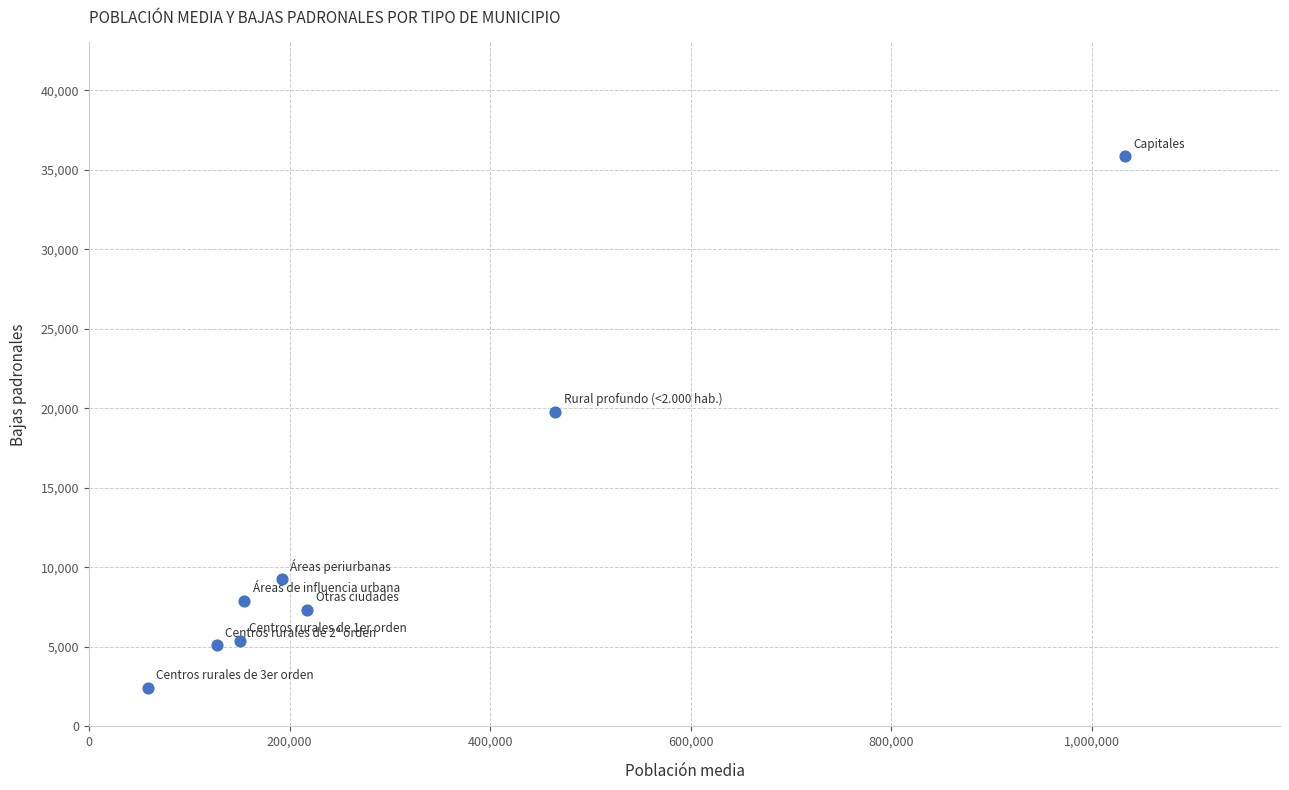

What Y value in the scatter plot is closest to 19138?

19764